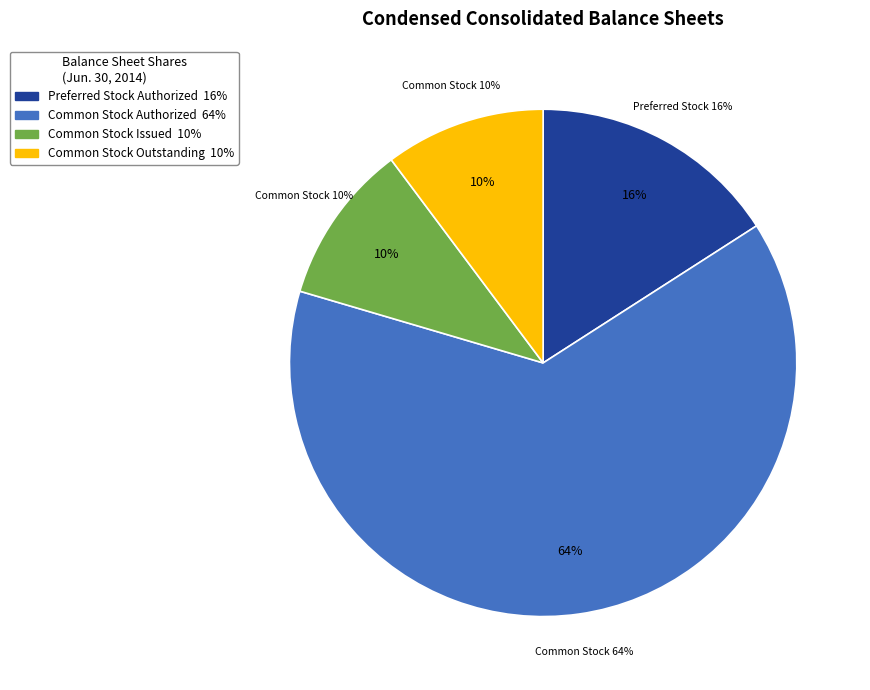

To the nearest percent, what is the difference between the Common Stock Outstanding and Preferred Stock Authorized slice percentages?

6%